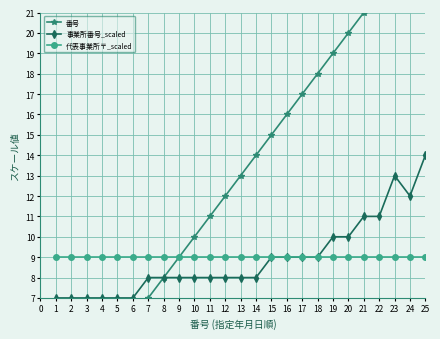

What is the value of the 代表事業所〒_scaled point at the 21st from the left?

9